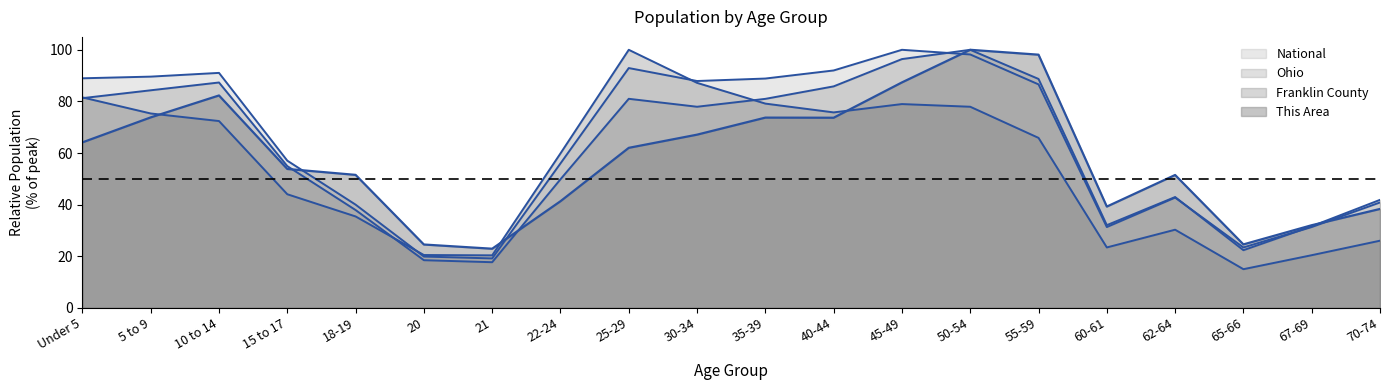

List the series in order of their overall mean, lowest first.

Franklin County, This Area, Ohio, National